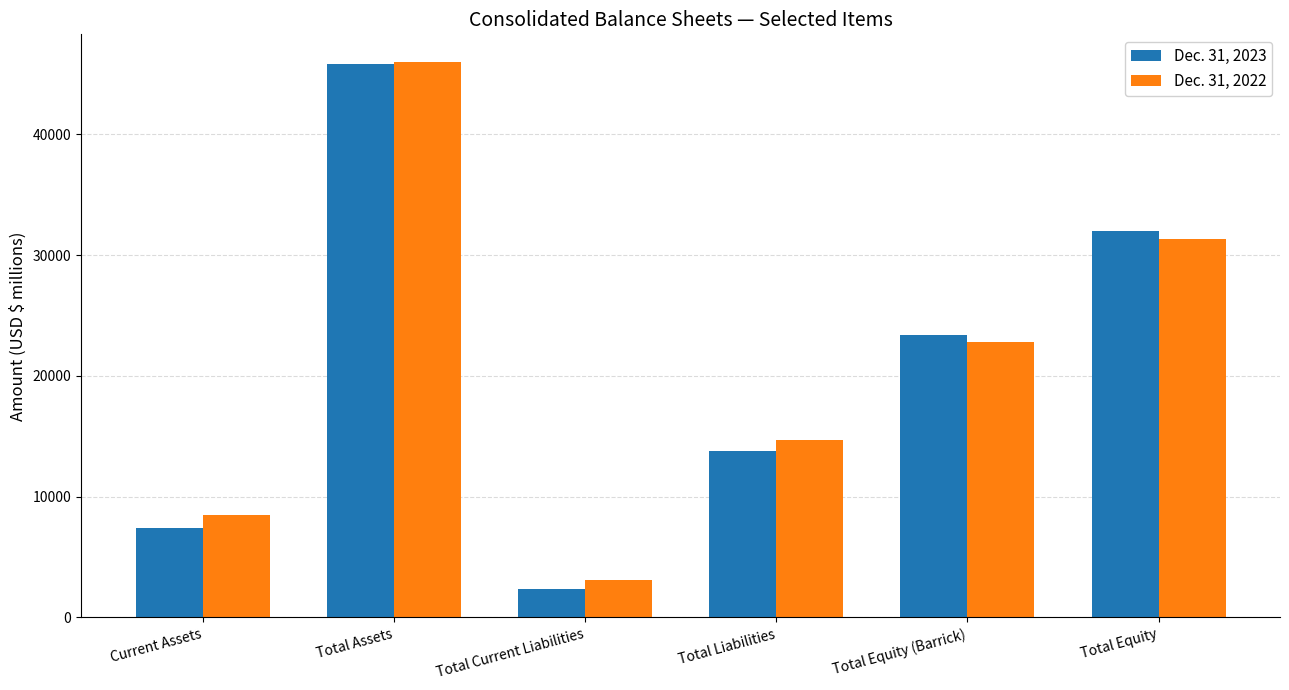

The Dec. 31, 2022 series shows 14988 at Total Assets. True or false?

False